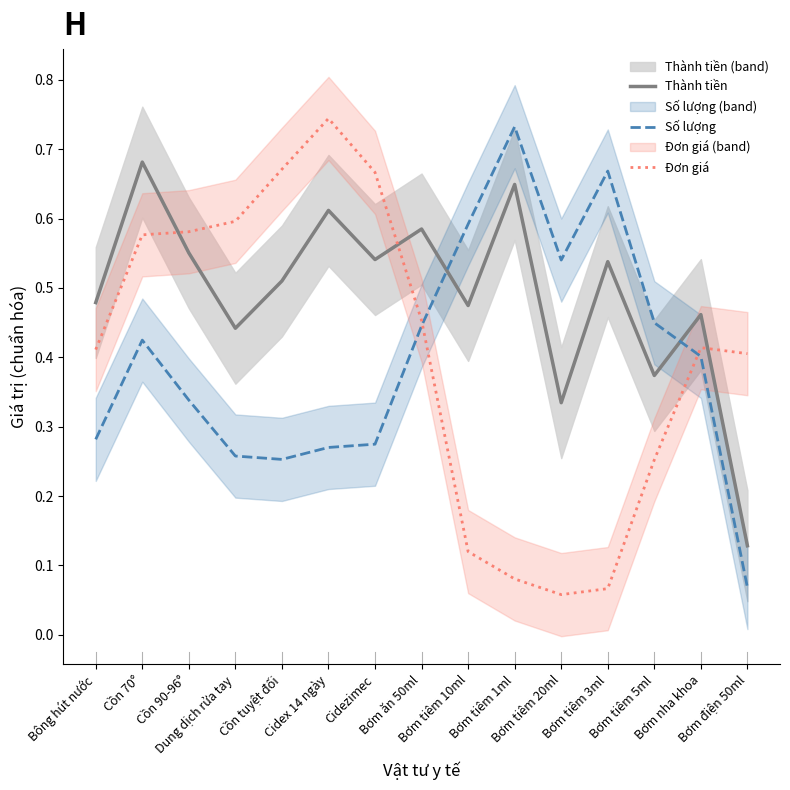

Which has a higher value, Cidezimec or Bơm tiêm 1ml?

Bơm tiêm 1ml